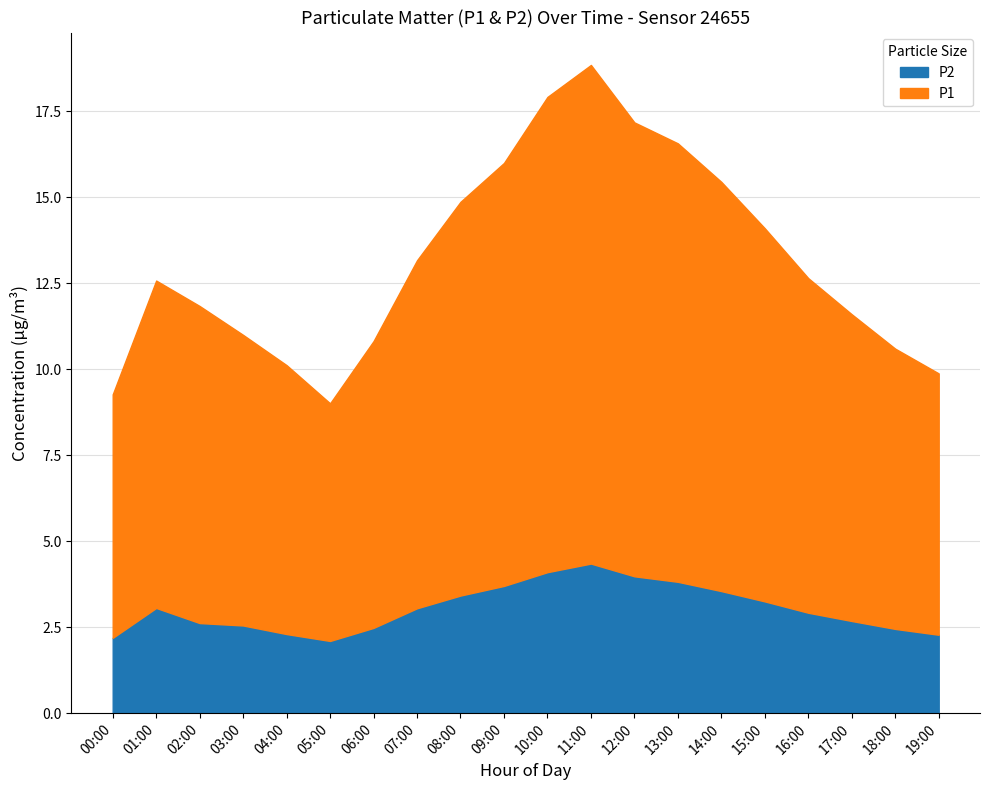

What is the sum of all P1 values?

202.7